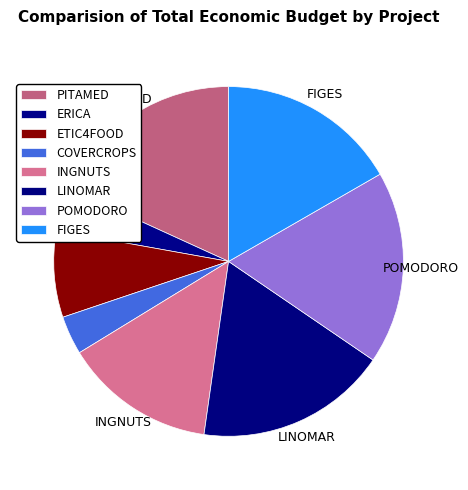

Does any single category account for the majority?

No